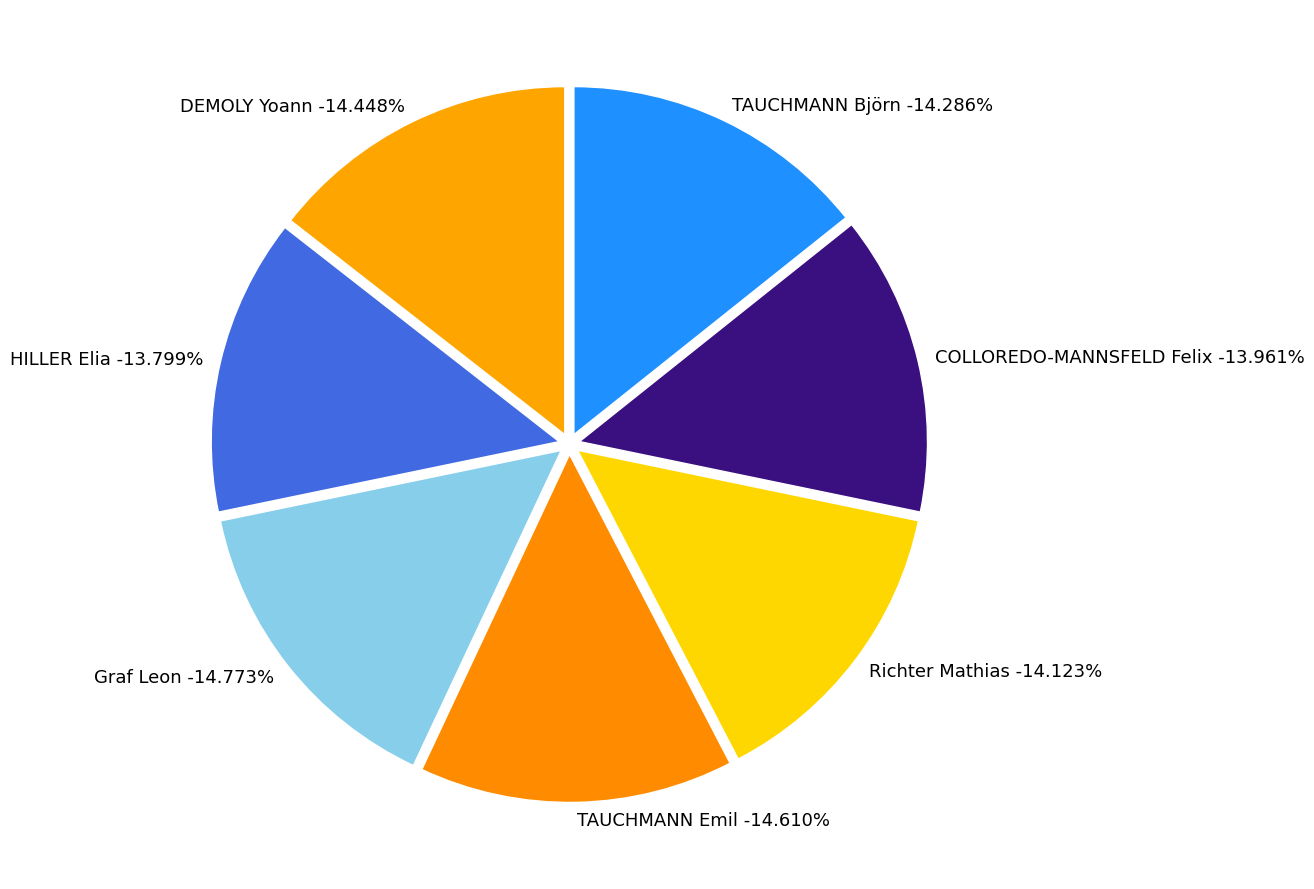

What percentage is the TAUCHMANN Björn slice, to the nearest percent?

14%